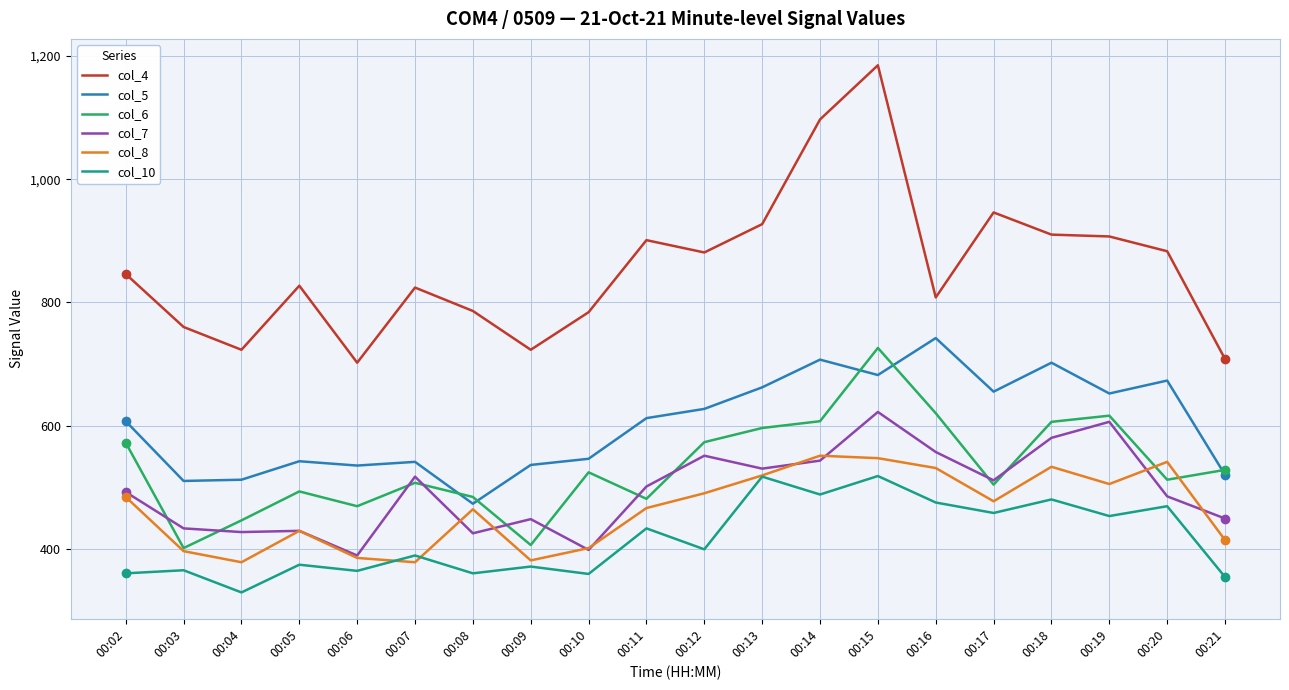

At 00:21, list the series in order from smallest to largest.

col_10, col_8, col_7, col_5, col_6, col_4